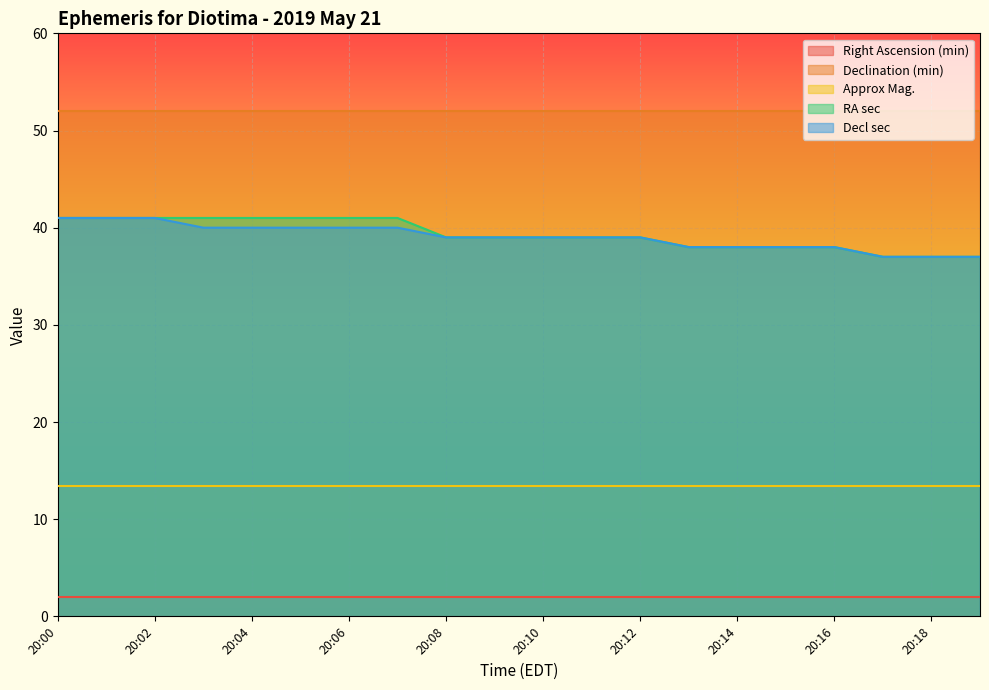

What is the average value of the Right Ascension (min) series?

2.0